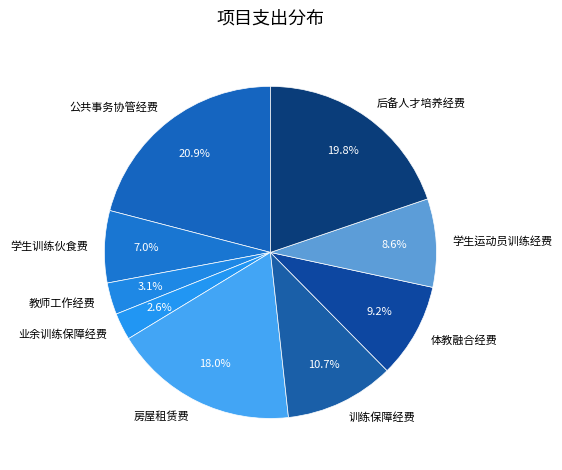

To the nearest percent, what is the difference between the 业余训练保障经费 and 训练保障经费 slice percentages?

8%